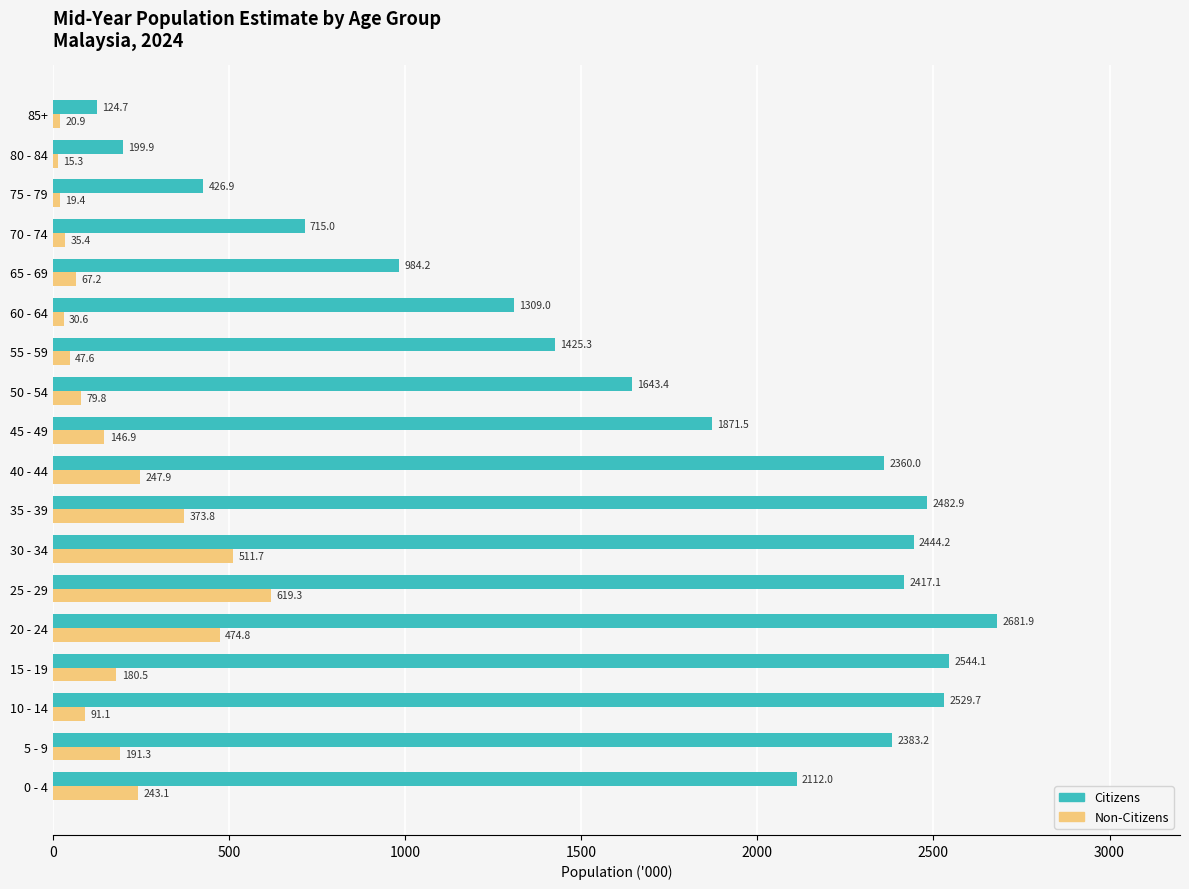

At which label is Non-Citizens closest to 317?

35 - 39